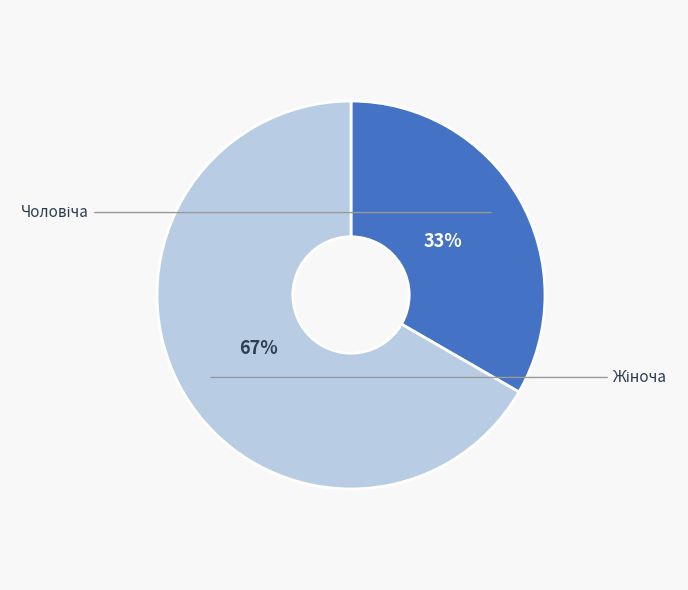

Is there a majority slice in this chart?

Yes